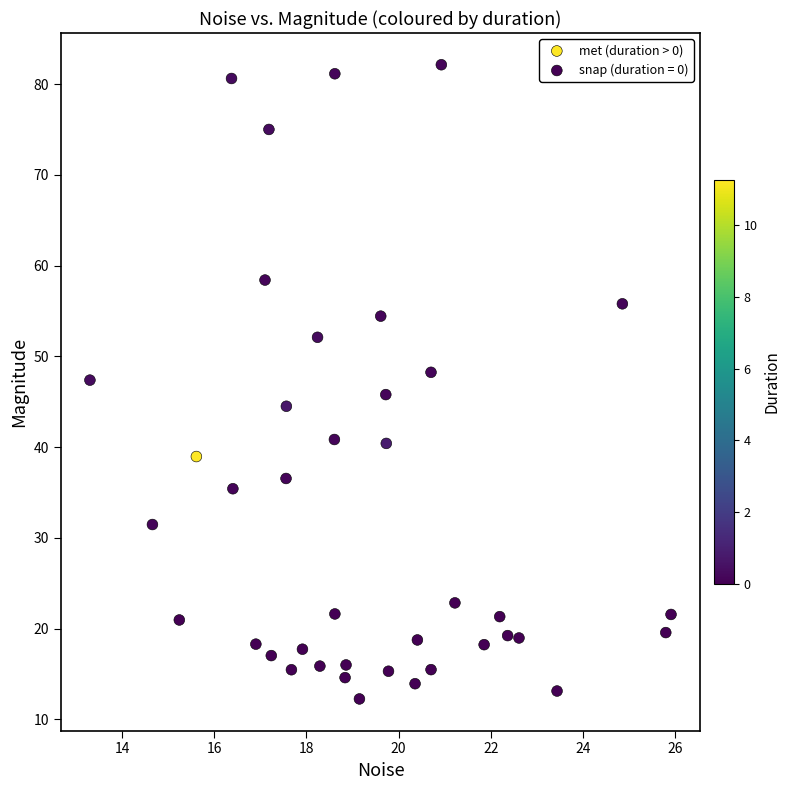

Which series contains the highest Y value?

met (duration > 0)